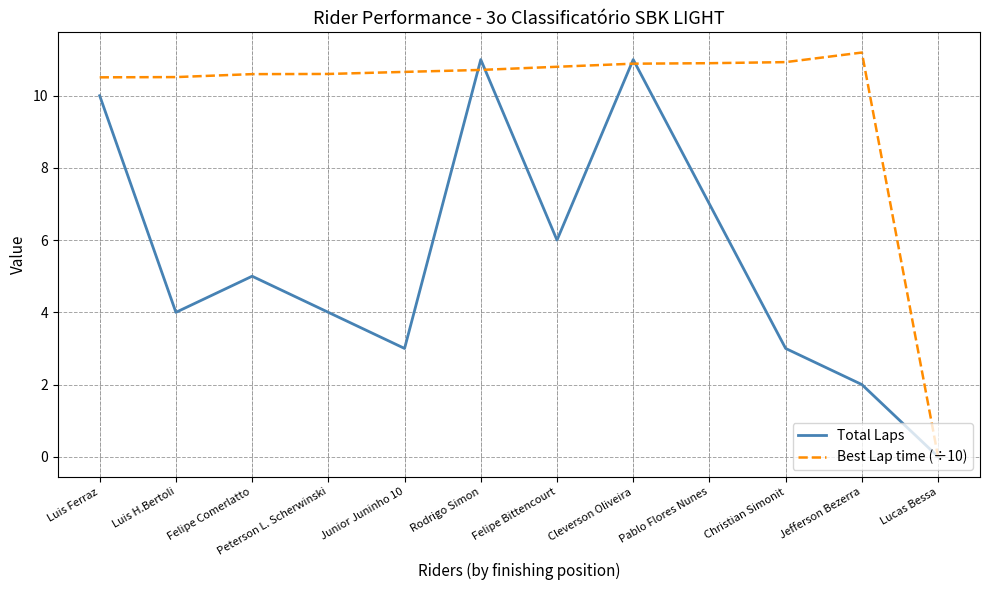

Rank the series by their average value, from highest to lowest.

Best Lap time (÷10), Total Laps